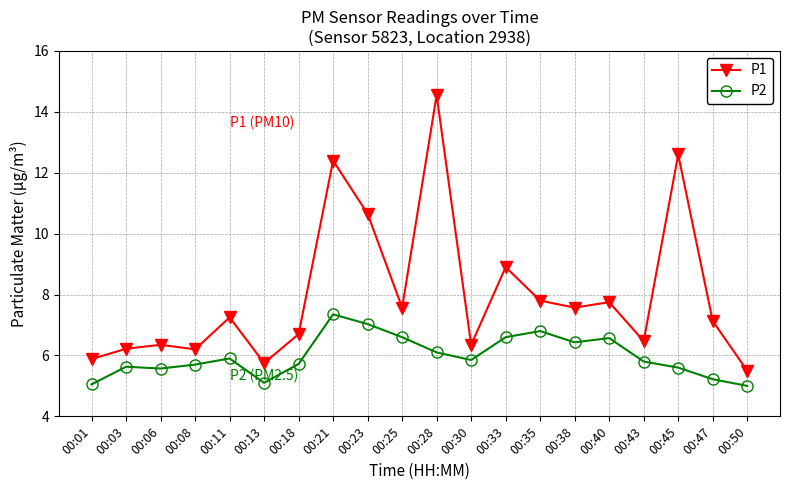

At which category is the sum across all series the highest?

00:28